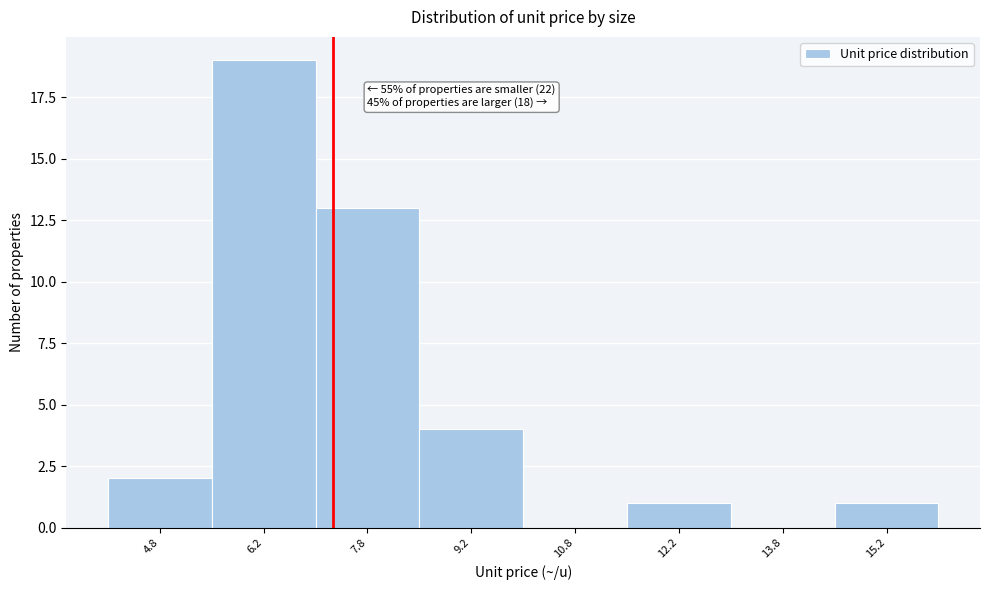

Reading left to right, extract all data points from this chart.

4.8=2	6.2=19	7.8=13	9.2=4	10.8=0	12.2=1	13.8=0	15.2=1